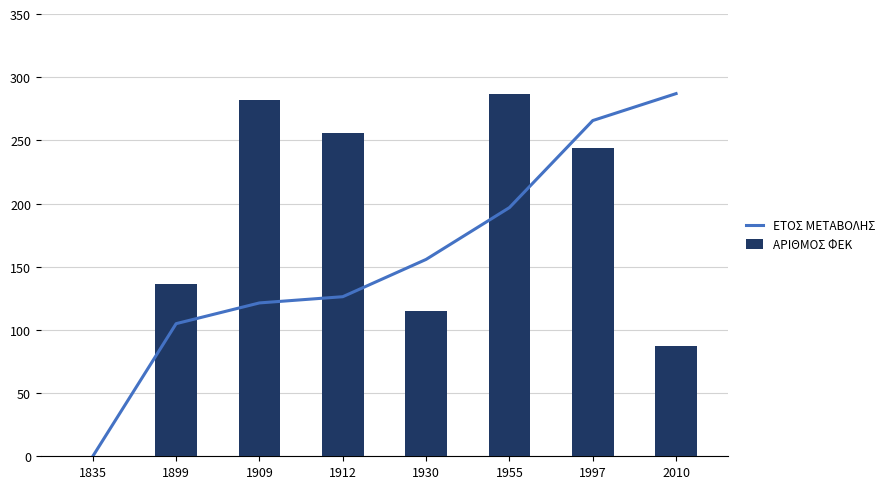

What is the difference between the second highest and minimum values in the ΑΡΙΘΜΟΣ ΦΕΚ series?

282.0